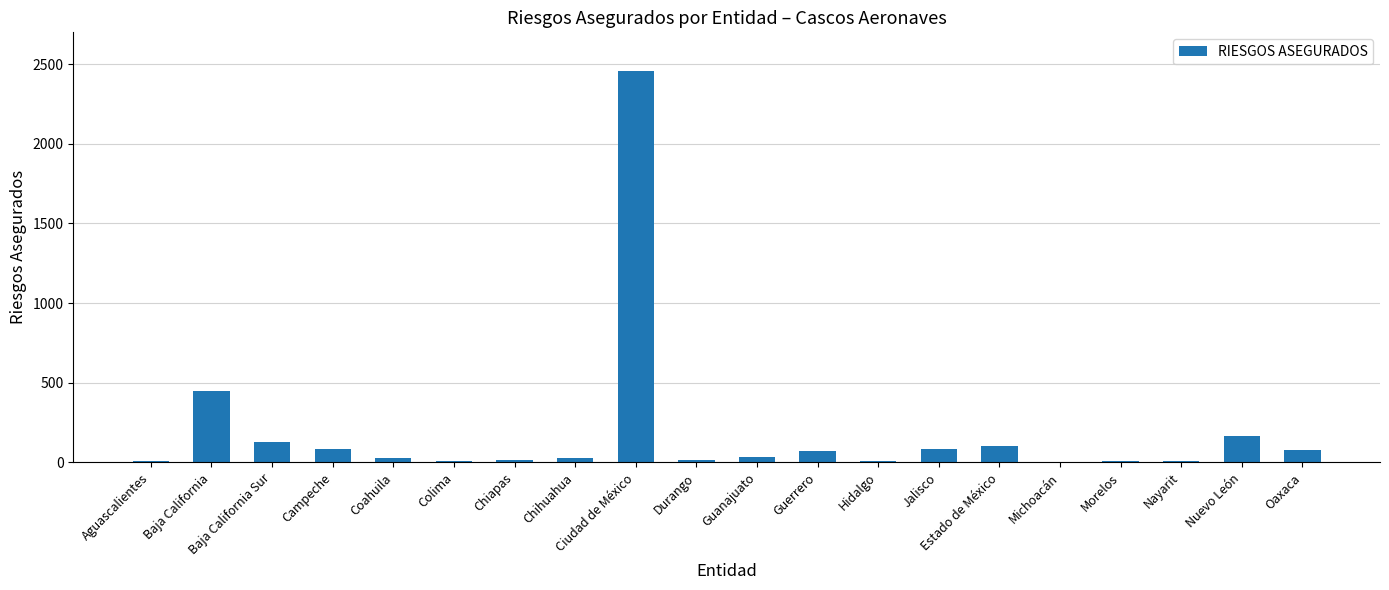

At which label is the value closest to 1228?

Baja California